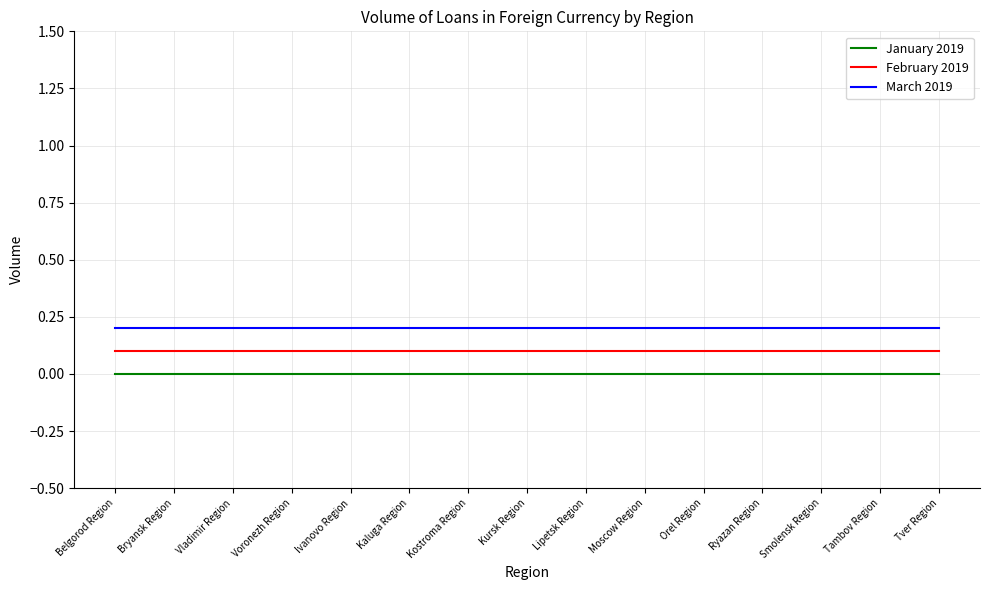

True or false: March 2019 has a value of 0.2 at Vladimir Region.

True